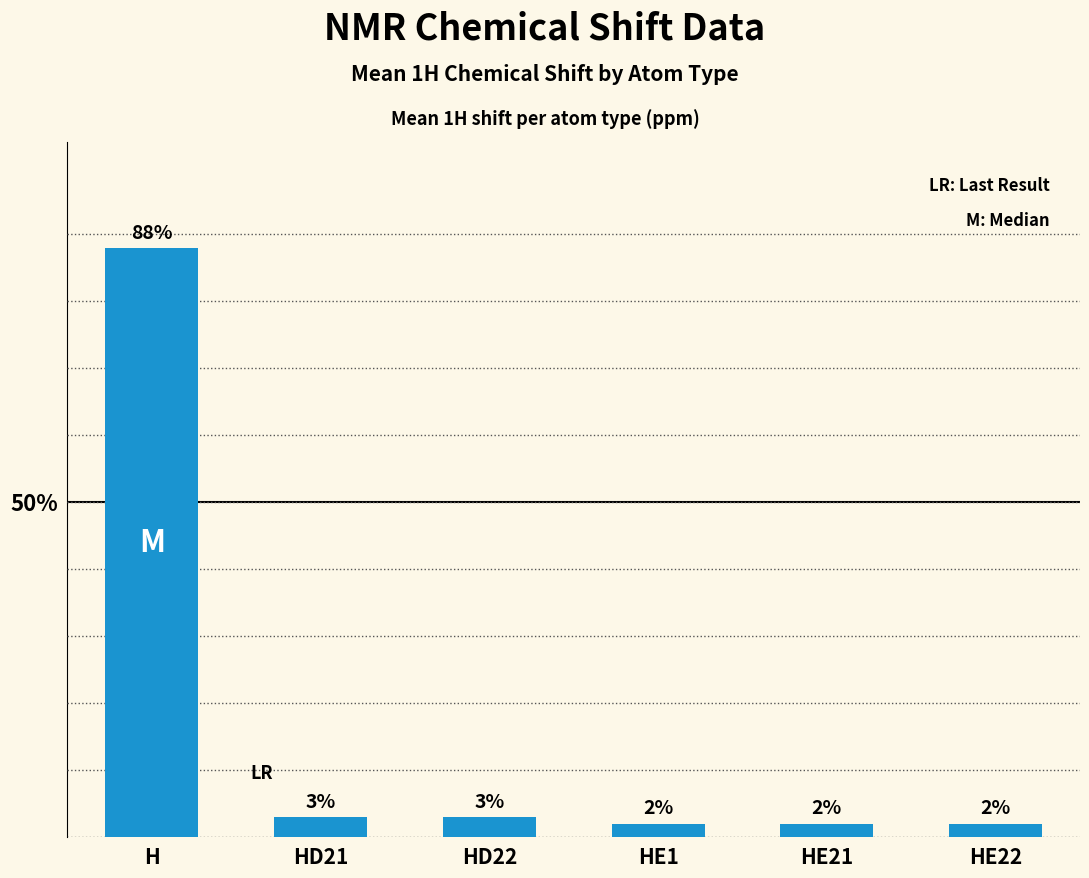

Is it true that the value at HE21 is 2.0?

True